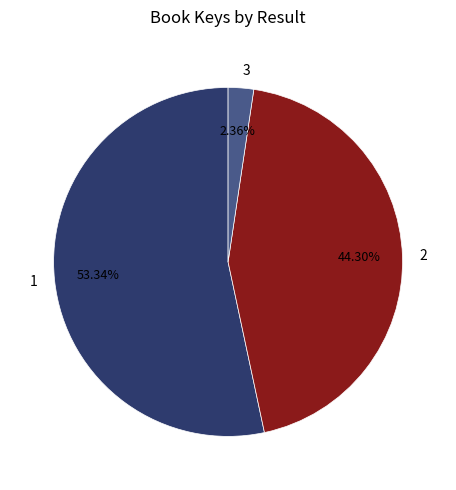

Is there a majority slice in this chart?

Yes